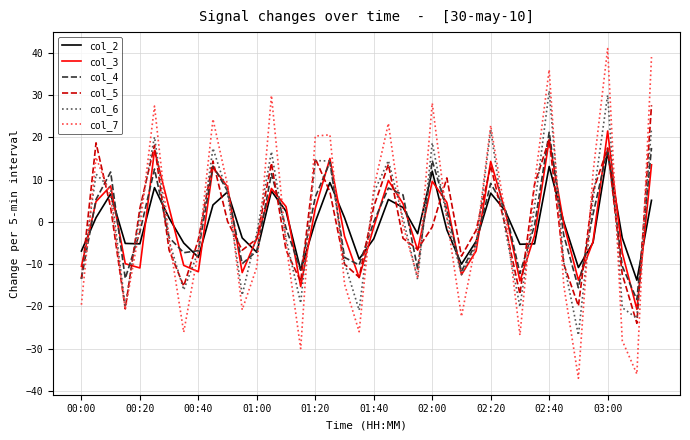

Which series has the largest range (max minus min)?

col_7